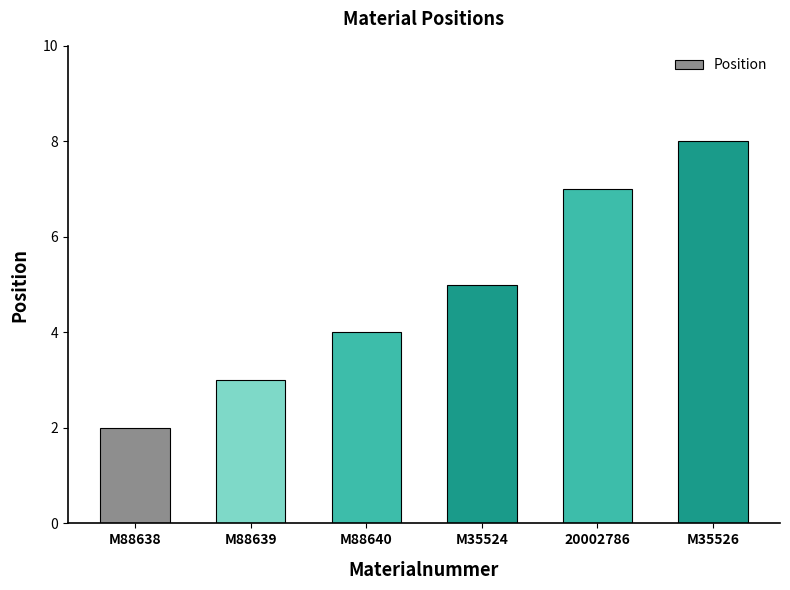

What is the value of the 5th bar from the left?

7